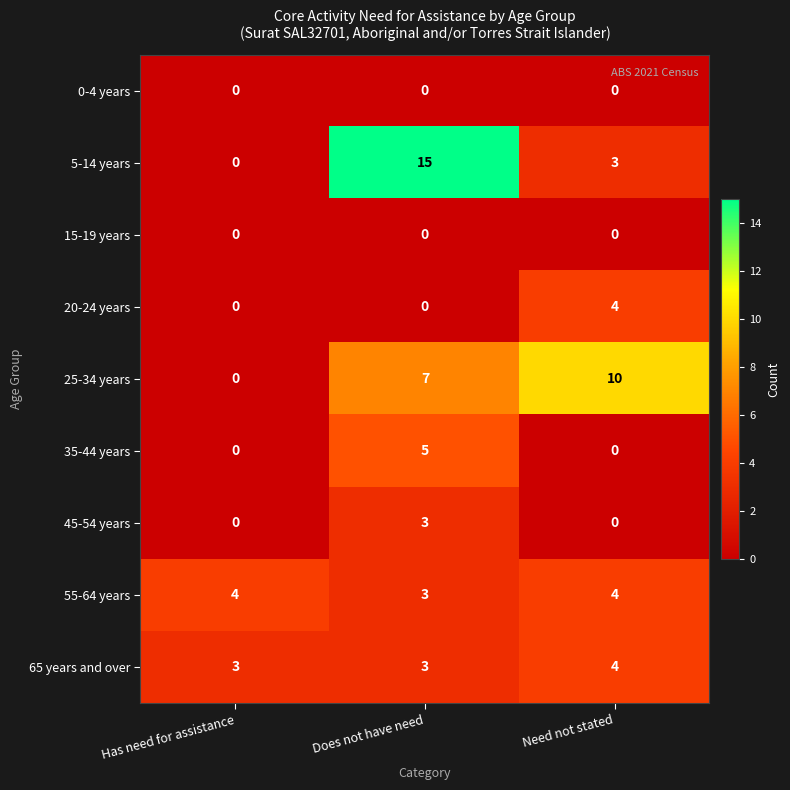

What is the sum of all 45-54 years values?

3